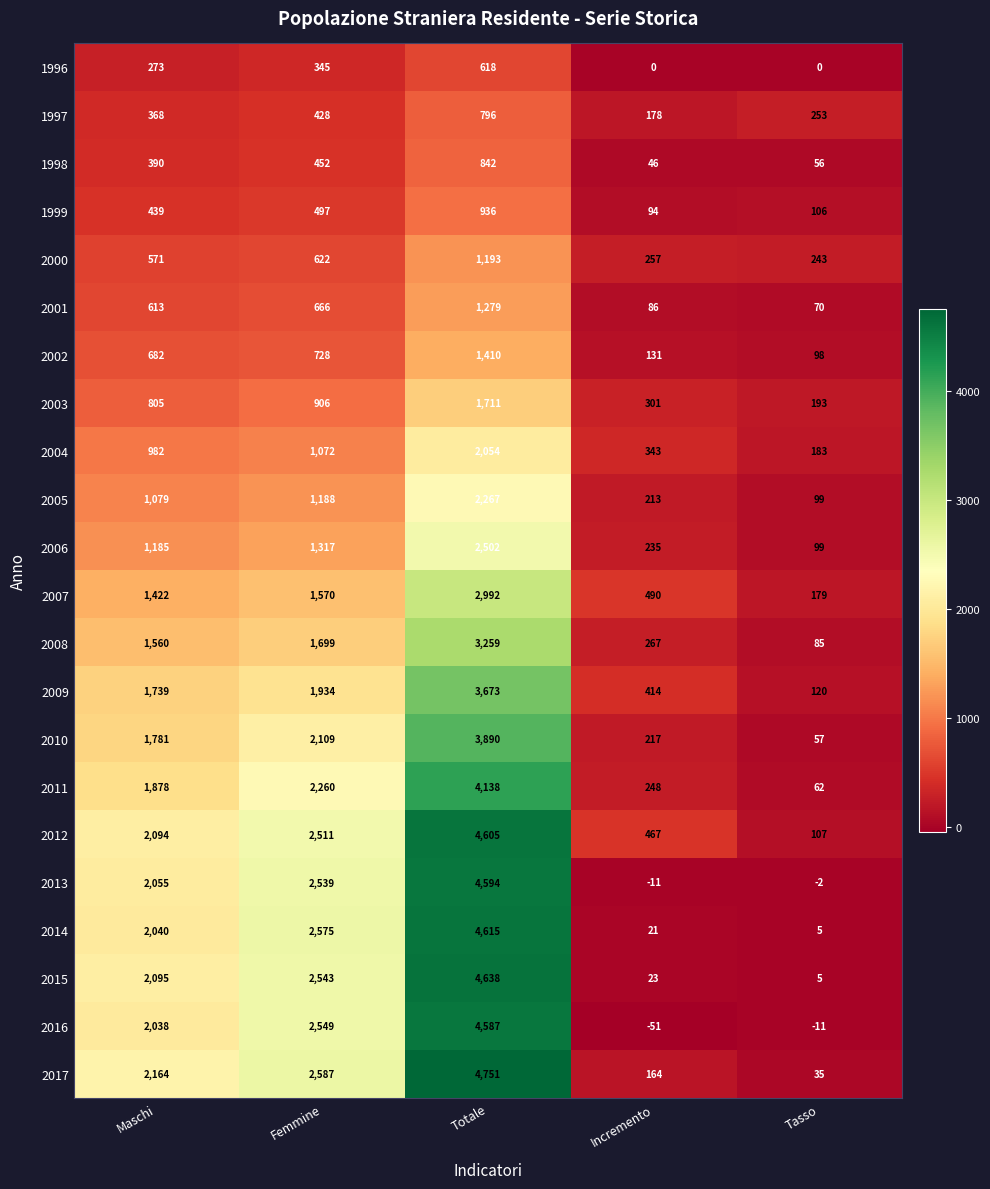

Is it true that 1999 equals 637 at Totale?

False